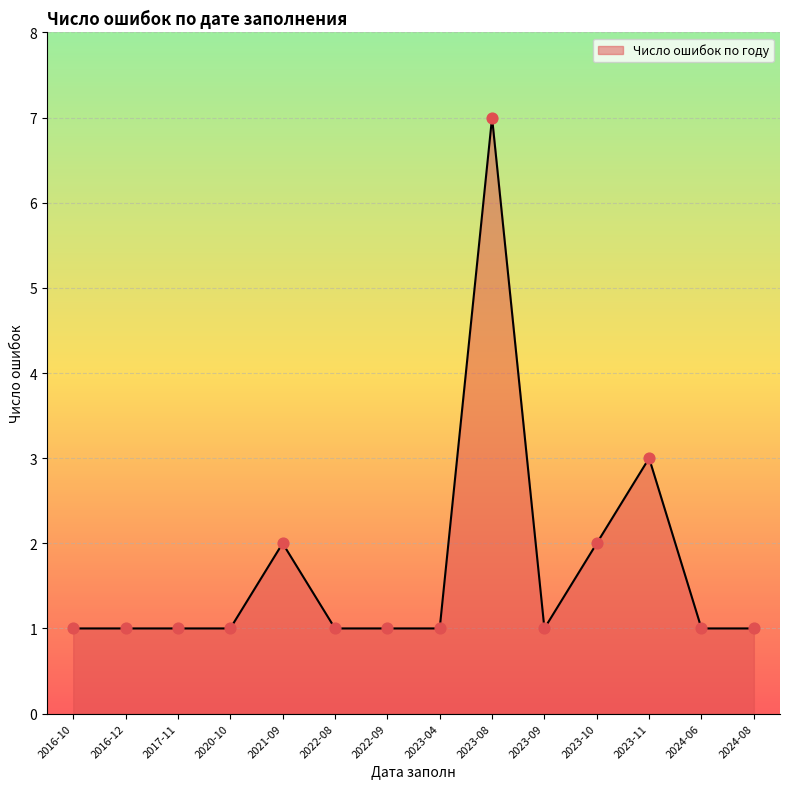

Between 2016-12 and 2021-09, which is larger?

2021-09